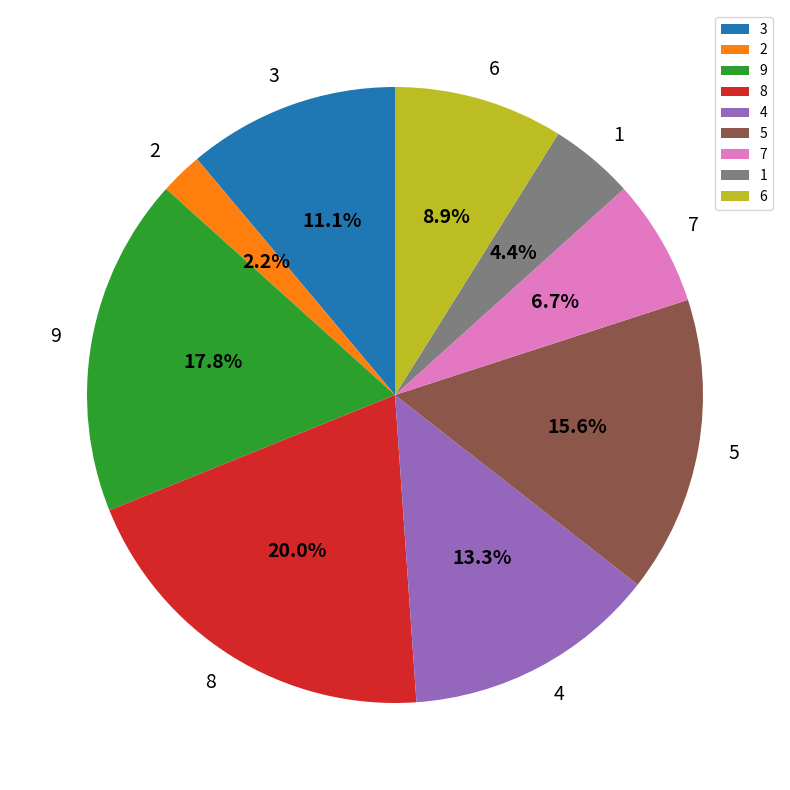

Is 6 the majority of the pie?

No